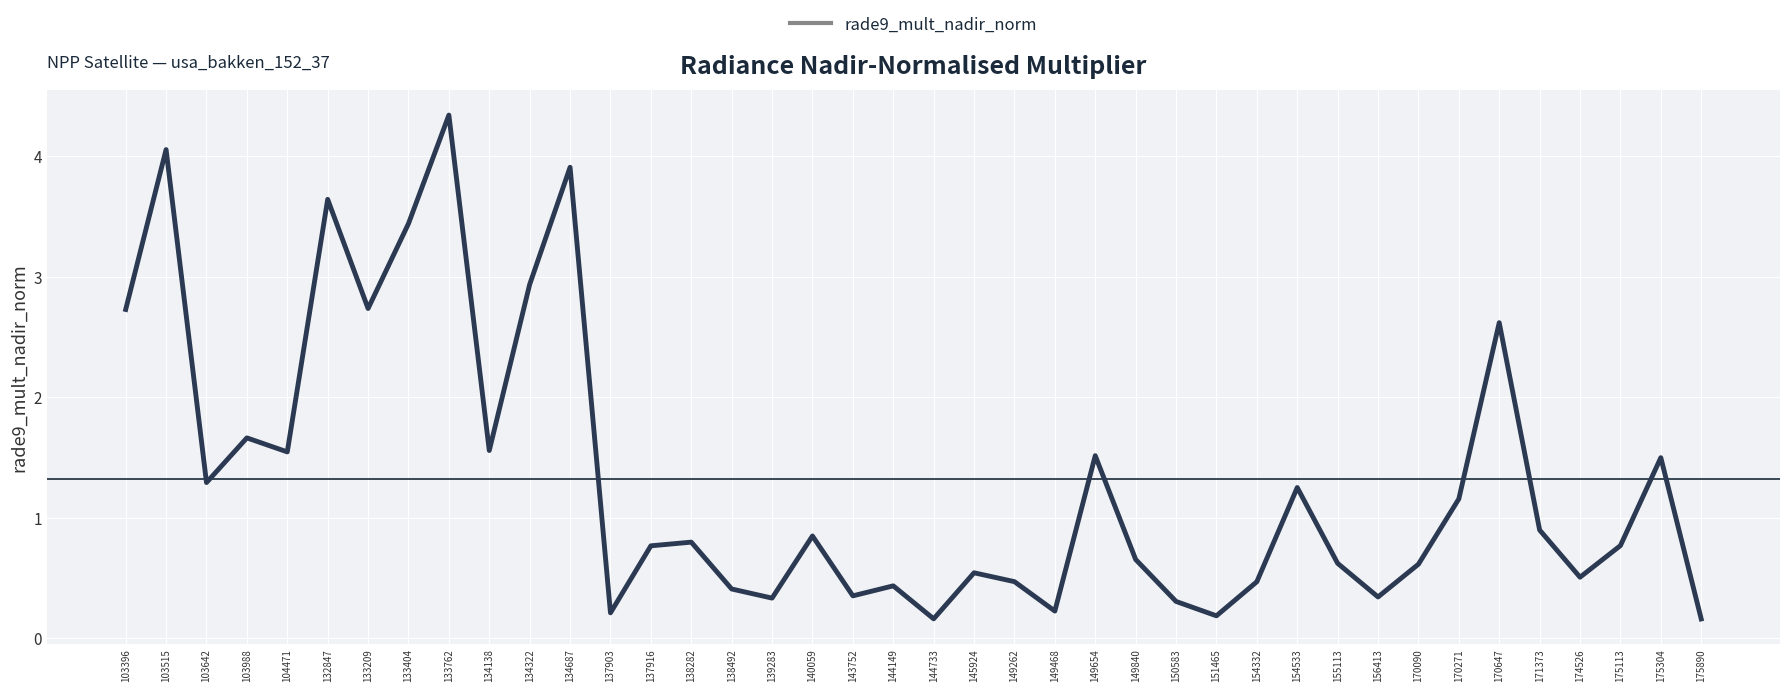

Which label corresponds to the largest value in the chart?

133762